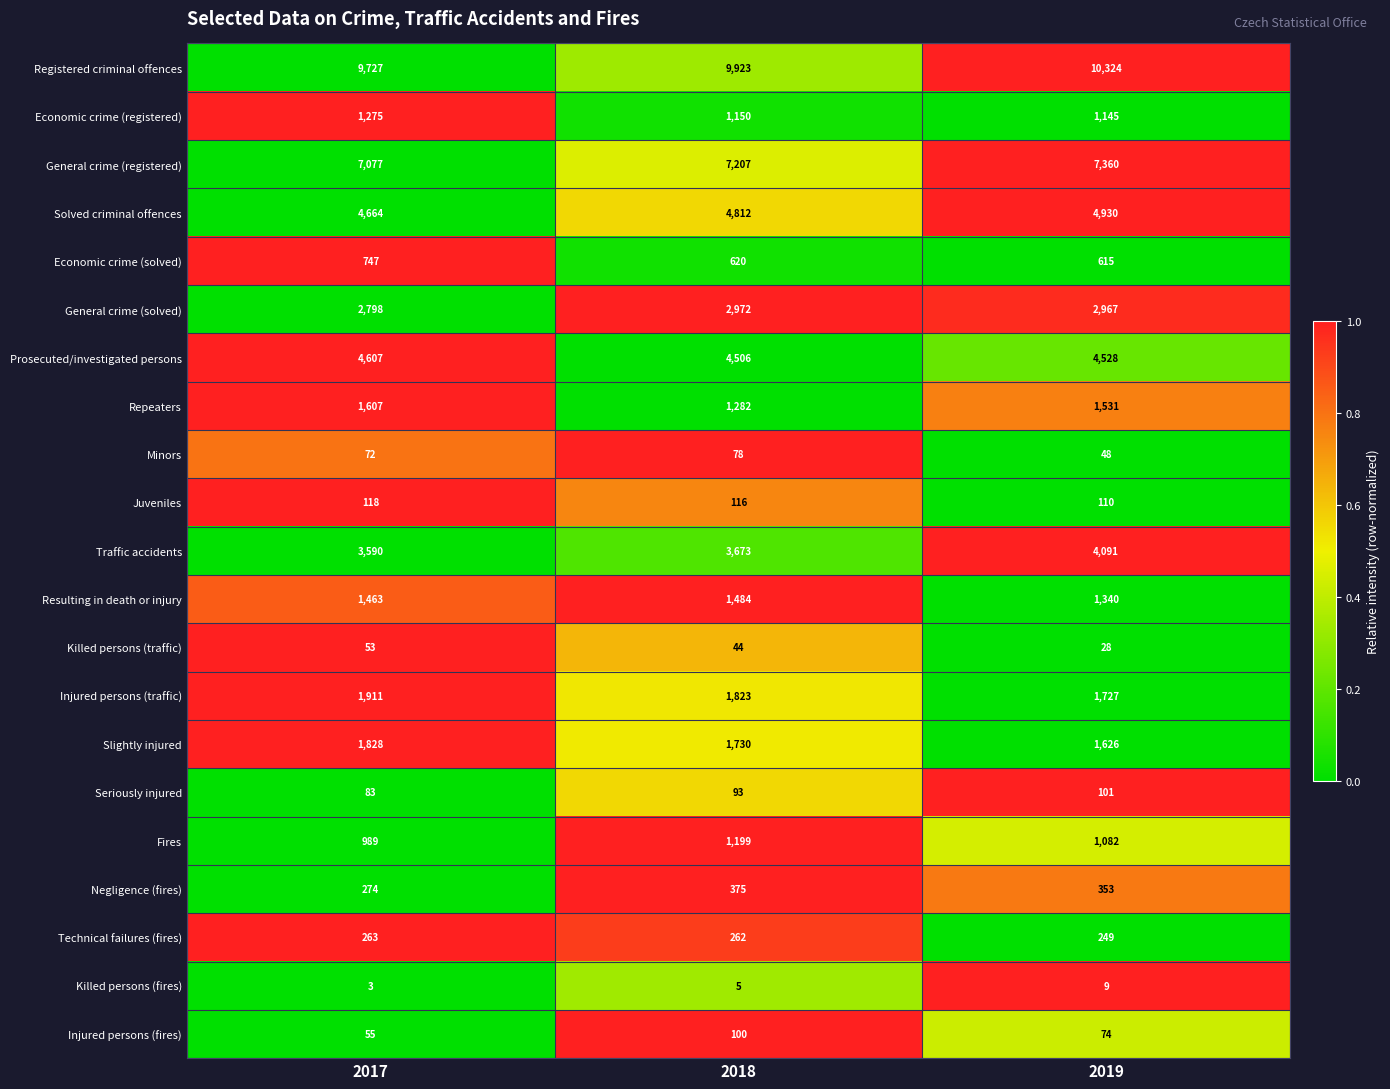

True or false: Technical failures (fires) has a value of 262 at 2018.

True